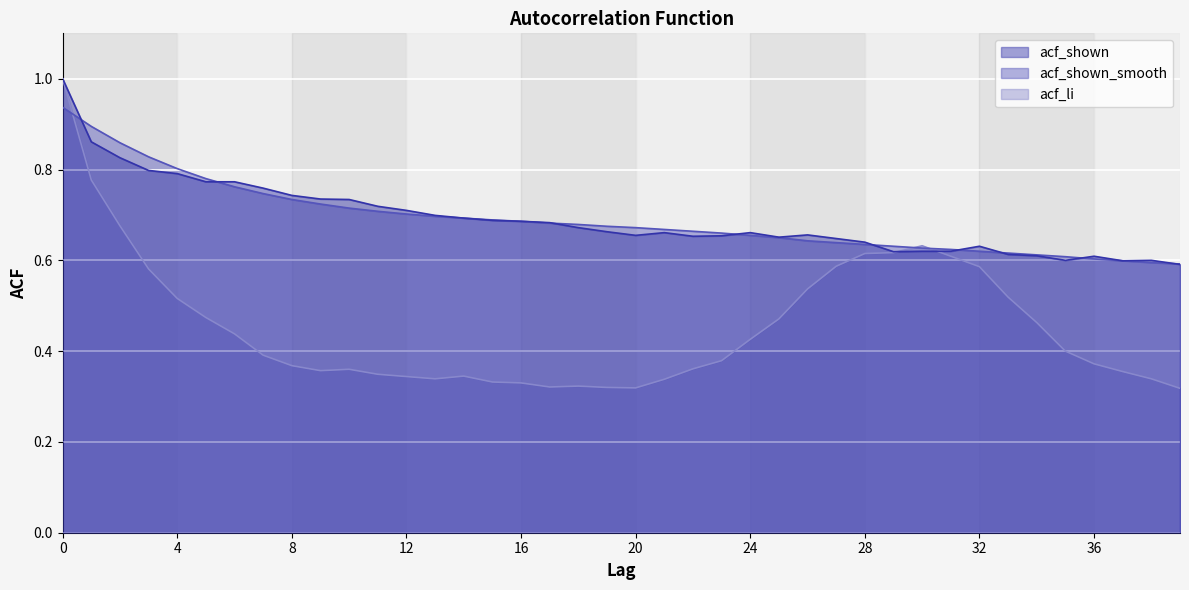

How many times do acf_li and acf_shown cross each other?

2